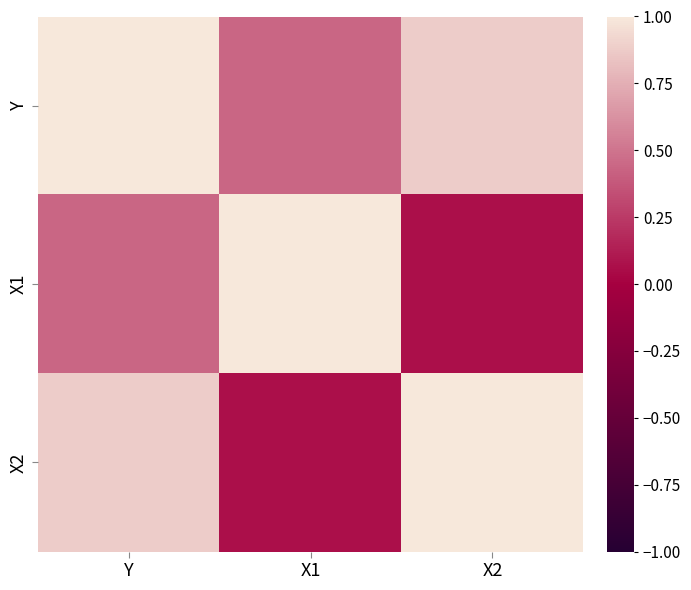

How many distinct data groups are displayed?

3